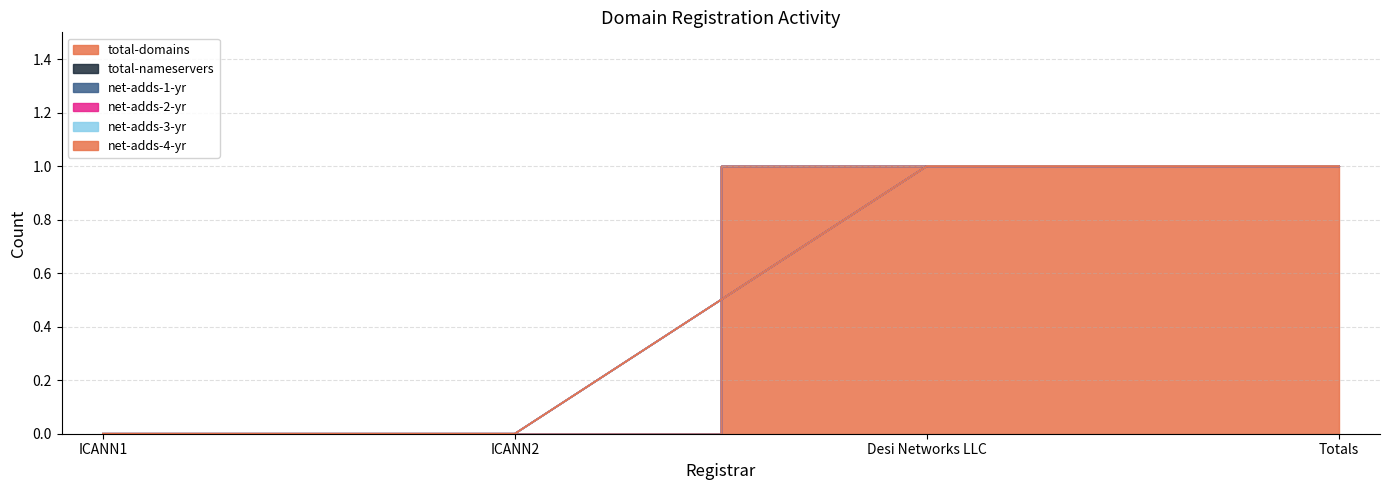

Rank the categories by net-adds-3-yr value from lowest to highest.

ICANN1, ICANN2, Desi Networks LLC, Totals